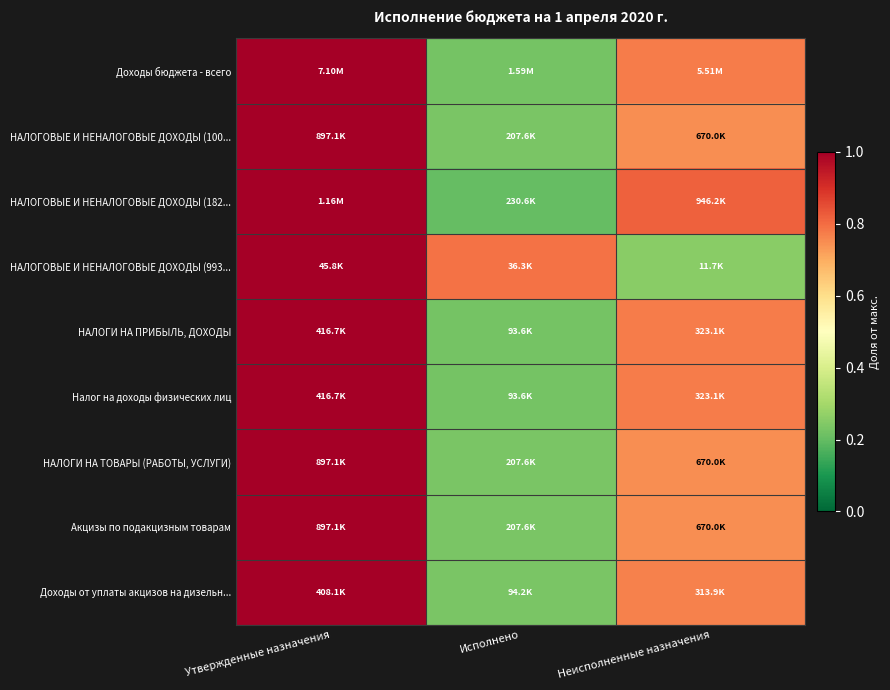

Reading left to right, list all the values displayed in this chart.

Доходы бюджета - всего: Утвержденные назначения=1.0	Исполнено=0.2	Неисполненные назначения=0.8
НАЛОГОВЫЕ И НЕНАЛОГОВЫЕ ДОХОДЫ (100...: Утвержденные назначения=1.0	Исполнено=0.2	Неисполненные назначения=0.7
НАЛОГОВЫЕ И НЕНАЛОГОВЫЕ ДОХОДЫ (182...: Утвержденные назначения=1.0	Исполнено=0.2	Неисполненные назначения=0.8
НАЛОГОВЫЕ И НЕНАЛОГОВЫЕ ДОХОДЫ (993...: Утвержденные назначения=1.0	Исполнено=0.8	Неисполненные назначения=0.3
НАЛОГИ НА ПРИБЫЛЬ, ДОХОДЫ: Утвержденные назначения=1.0	Исполнено=0.2	Неисполненные назначения=0.8
Налог на доходы физических лиц: Утвержденные назначения=1.0	Исполнено=0.2	Неисполненные назначения=0.8
НАЛОГИ НА ТОВАРЫ (РАБОТЫ, УСЛУГИ): Утвержденные назначения=1.0	Исполнено=0.2	Неисполненные назначения=0.7
Акцизы по подакцизным товарам: Утвержденные назначения=1.0	Исполнено=0.2	Неисполненные назначения=0.7
Доходы от уплаты акцизов на дизельн...: Утвержденные назначения=1.0	Исполнено=0.2	Неисполненные назначения=0.8